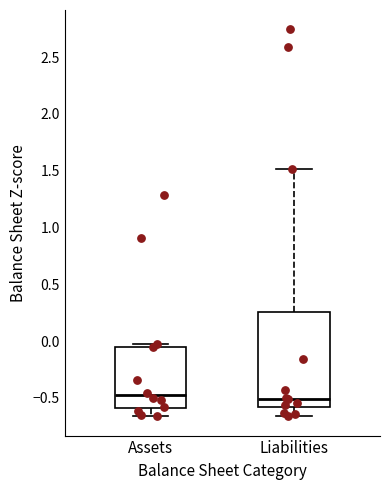

Reading left to right, read every box against the y-axis: the position of its median line, the range the box covers, and the ends of its whiskers. The values are not printed on the chart, so give them approximately, as read against the axis.

Assets: median -0.50, box -0.60 to -0.05, whiskers -0.65 to 0.00
Liabilities: median -0.50, box -0.60 to 0.25, whiskers -0.65 to 1.50